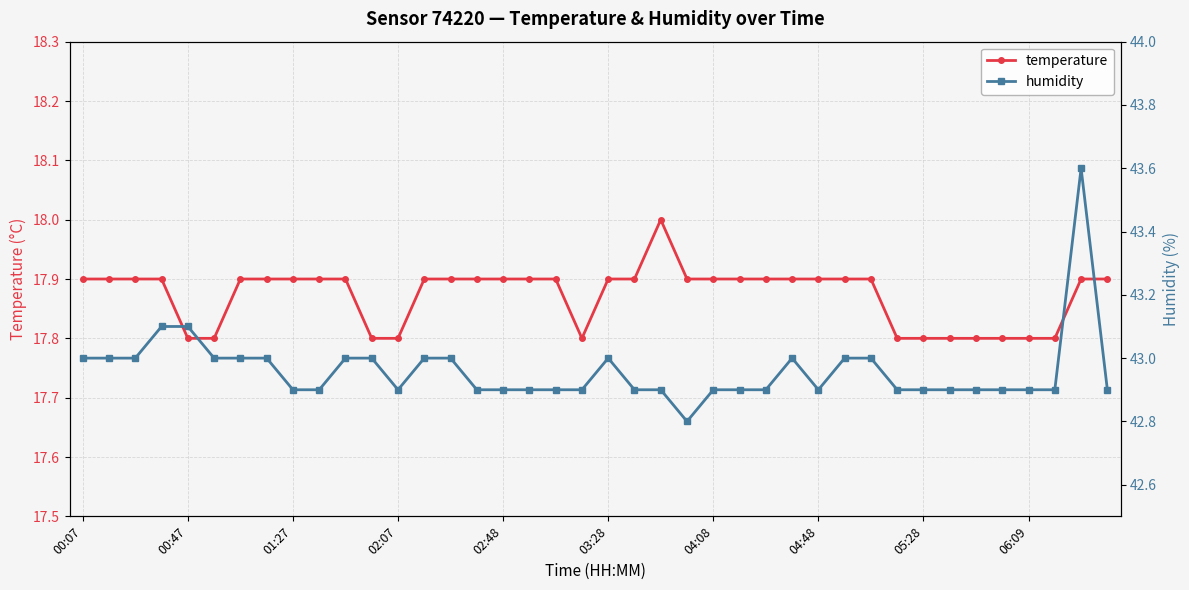

What is the approximate value of temperature at 02:48?

17.9